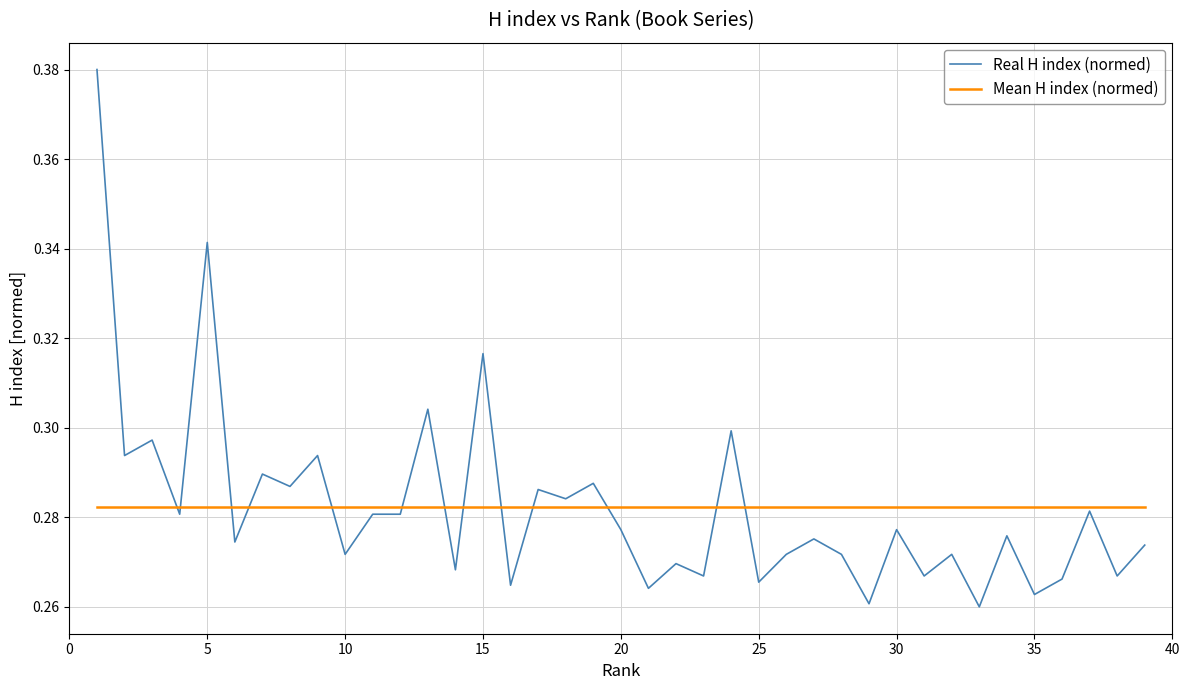

Which series has the largest range (max minus min)?

Real H index (normed)